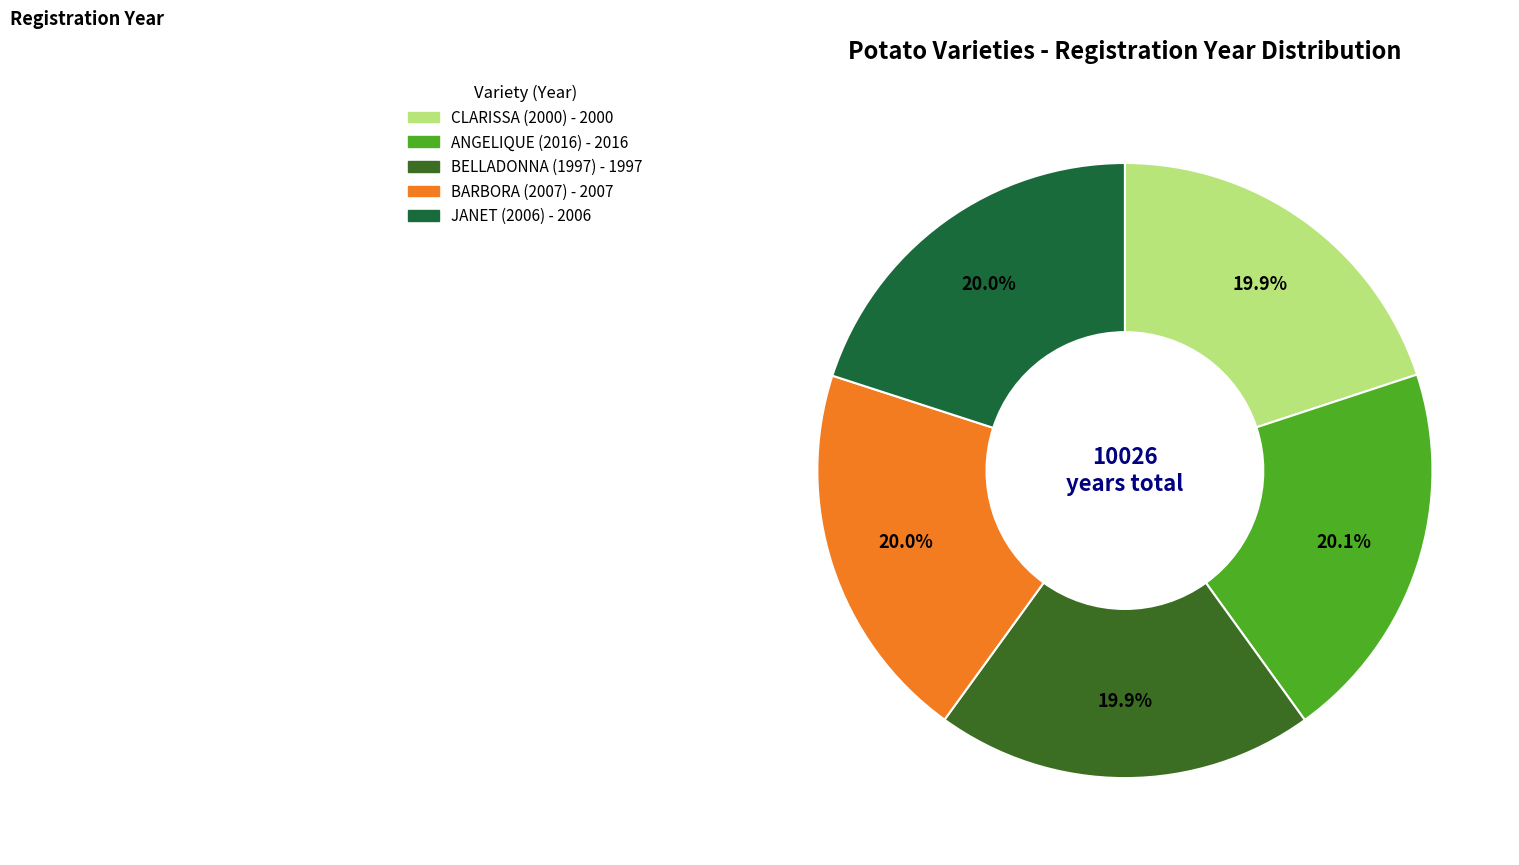

To the nearest percent, what is the average slice percentage?

20%